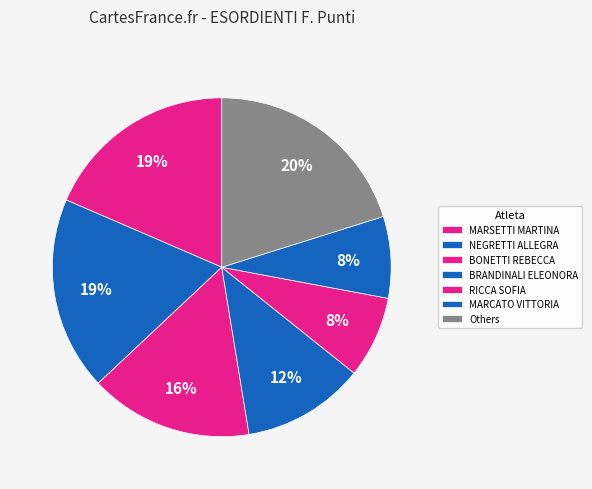

Does any single category account for the majority?

No